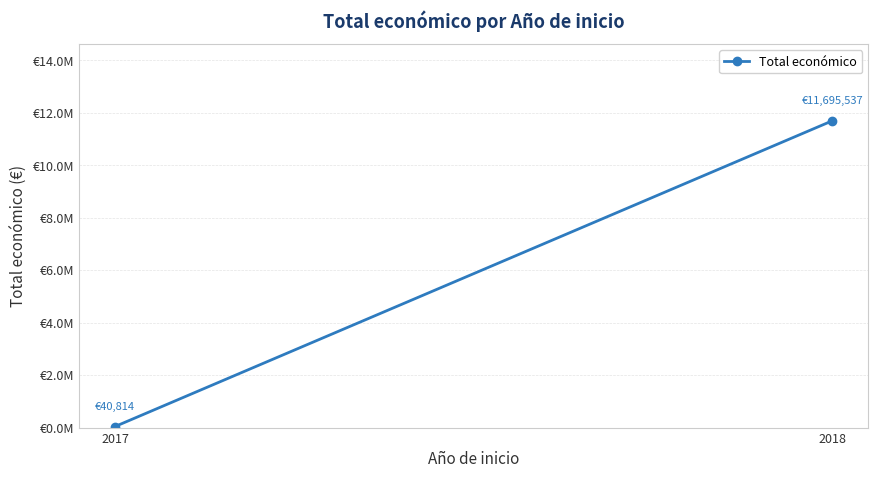

How many distinct data groups are displayed?

1